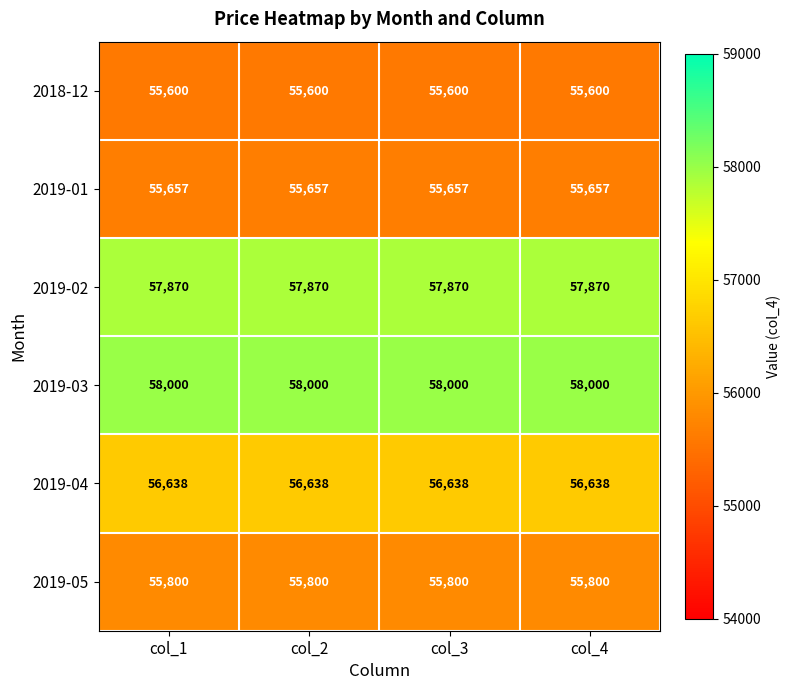

Is the value of 2019-02 at col_1 greater than the value of 2019-03 at col_2?

No